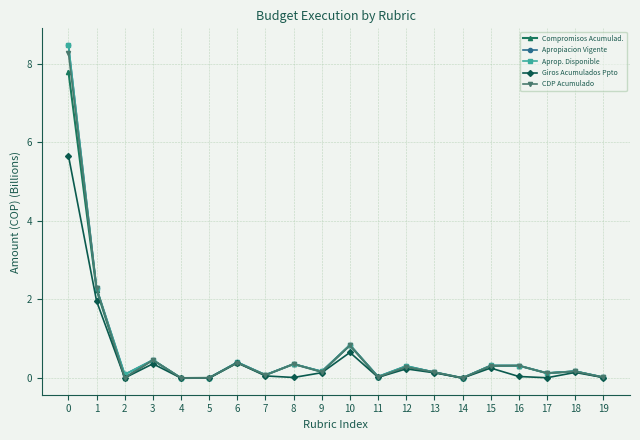

What is the maximum value shown in the chart?

8.5